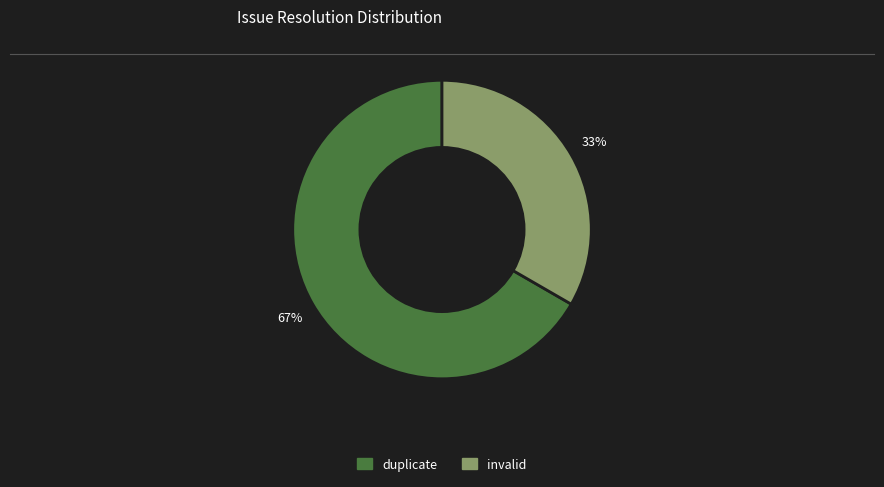

Is there any slice that represents more than half of the pie?

Yes